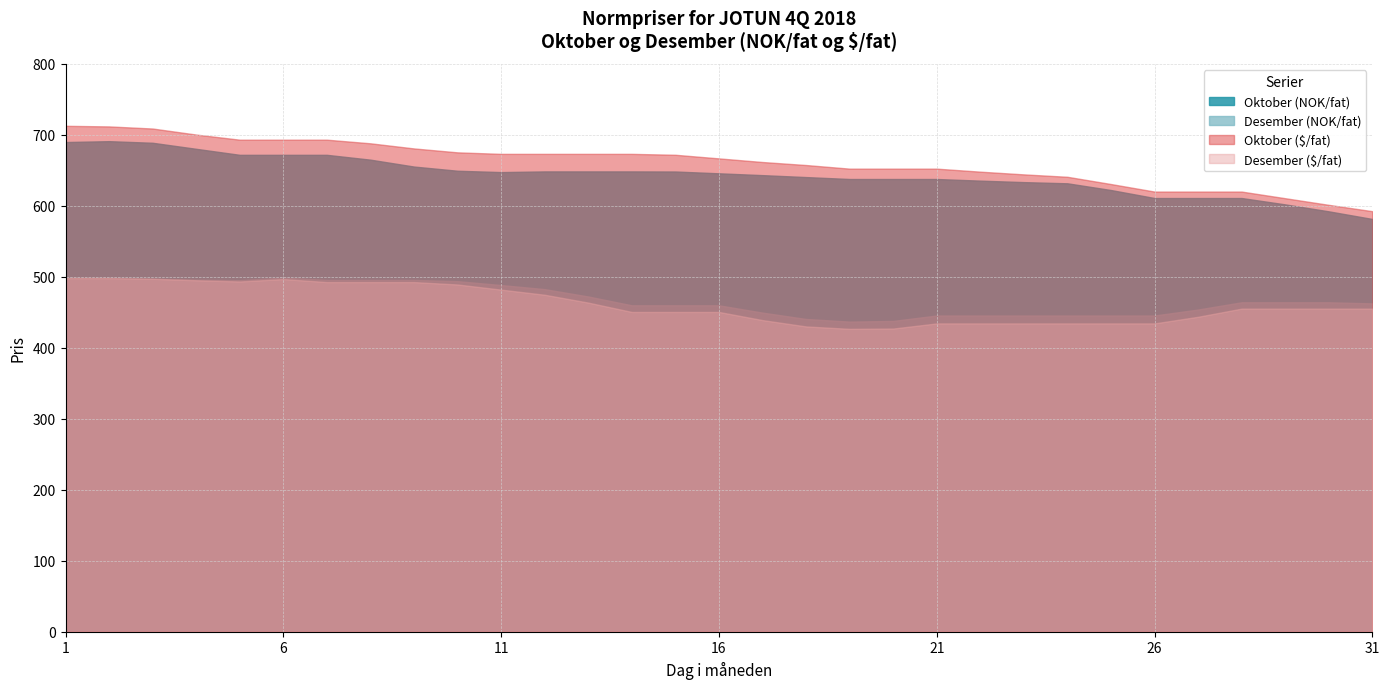

What value does the Oktober (NOK/fat) series have at 25?

622.2